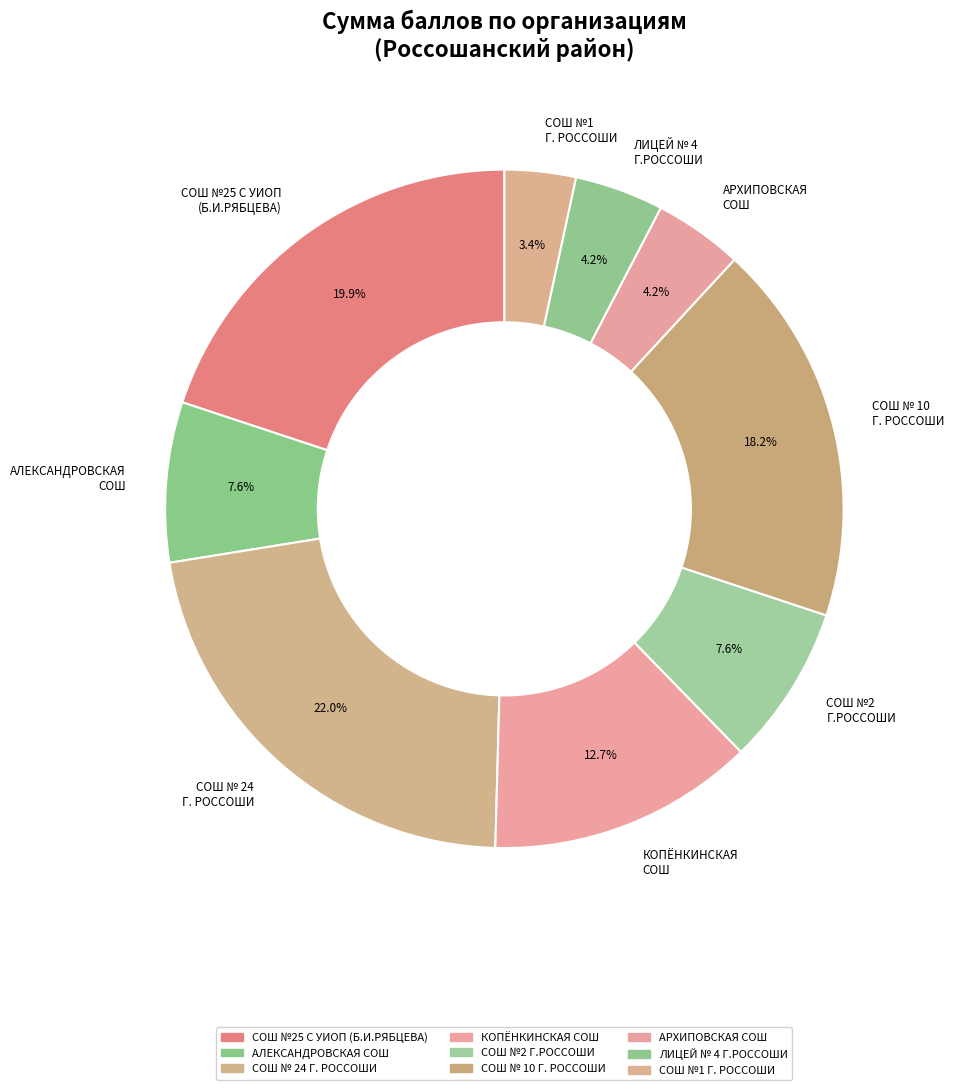

Is there any slice that represents more than half of the pie?

No